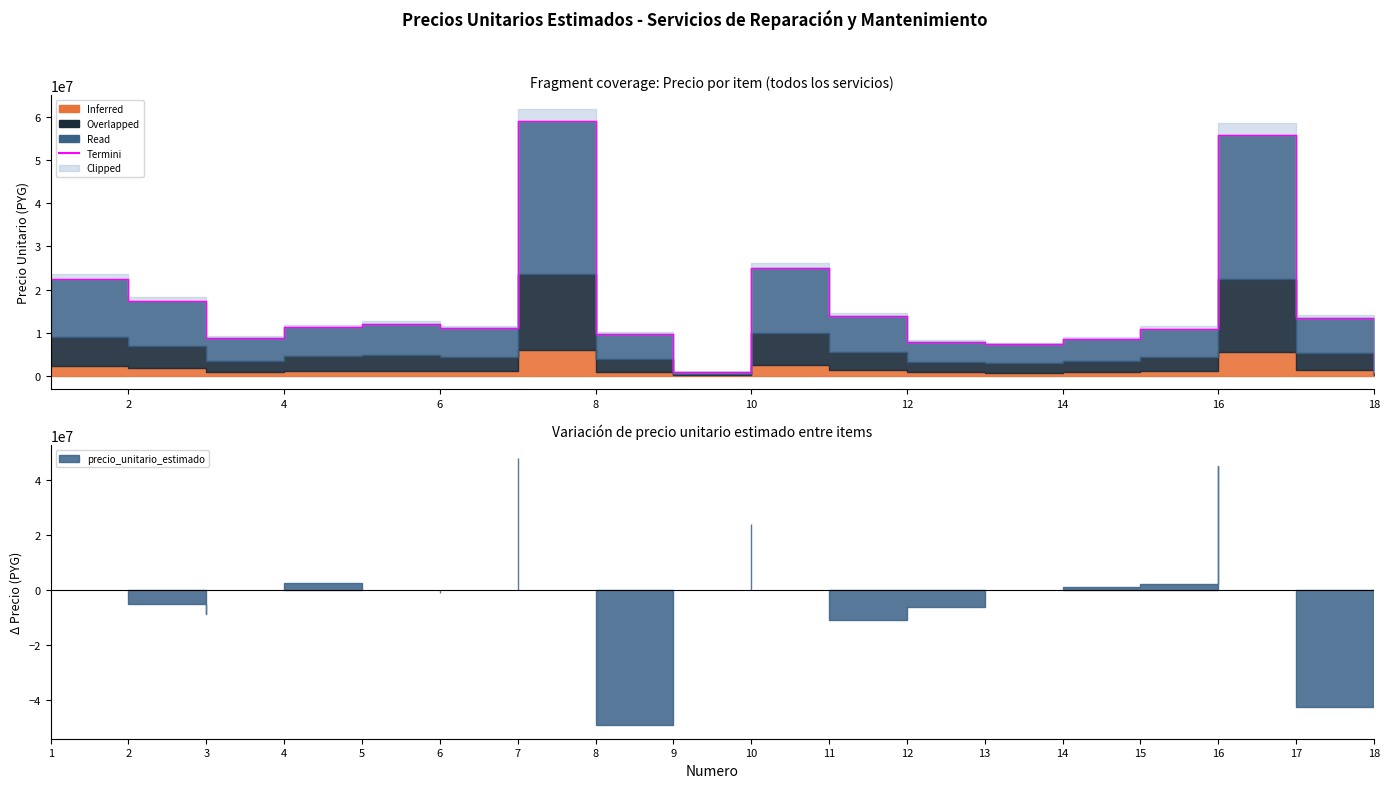

How many interior local valleys (lower than both neighbors) does the data have?

4